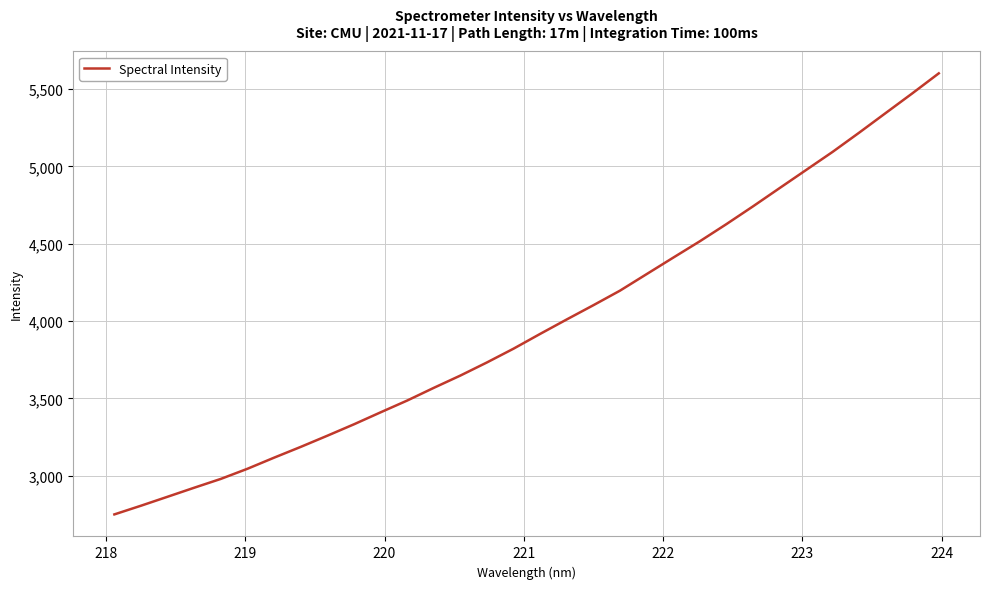

What is the difference between the maximum and minimum values?

2851.4